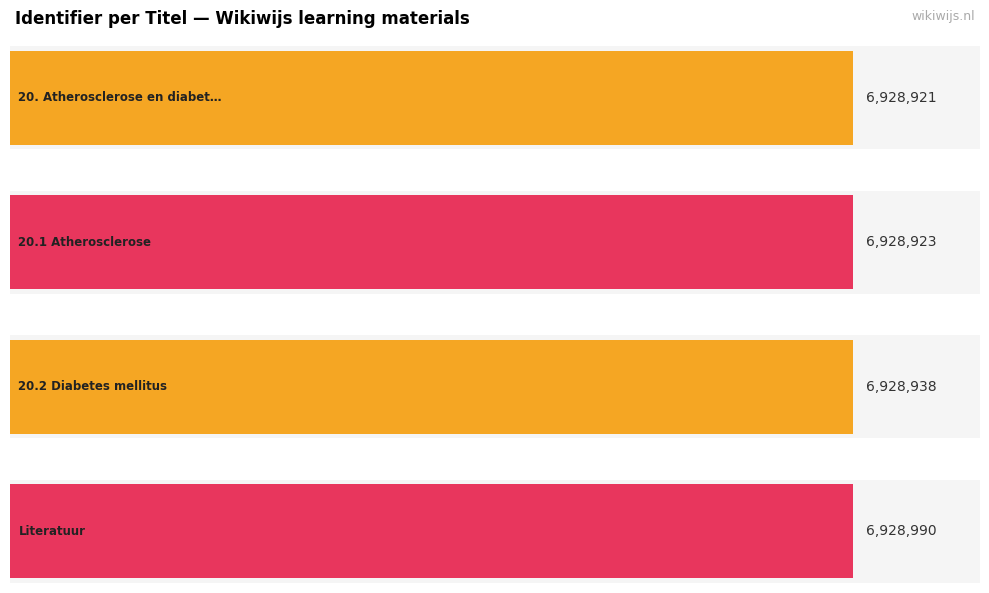

At which label is the value closest to 6928955?

20.2 Diabetes mellitus